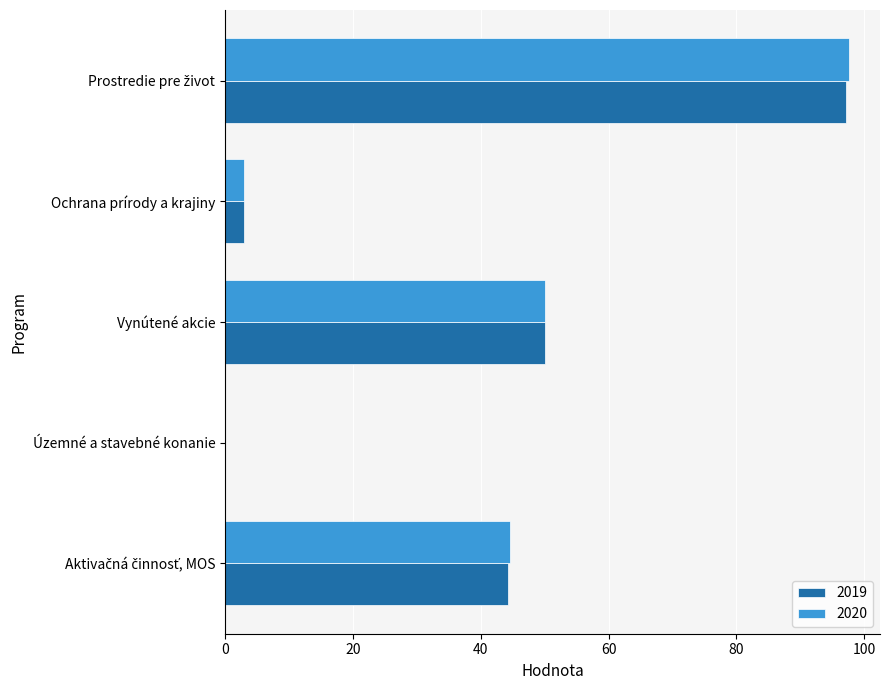

What is the sum of all 2020 values?

195.2